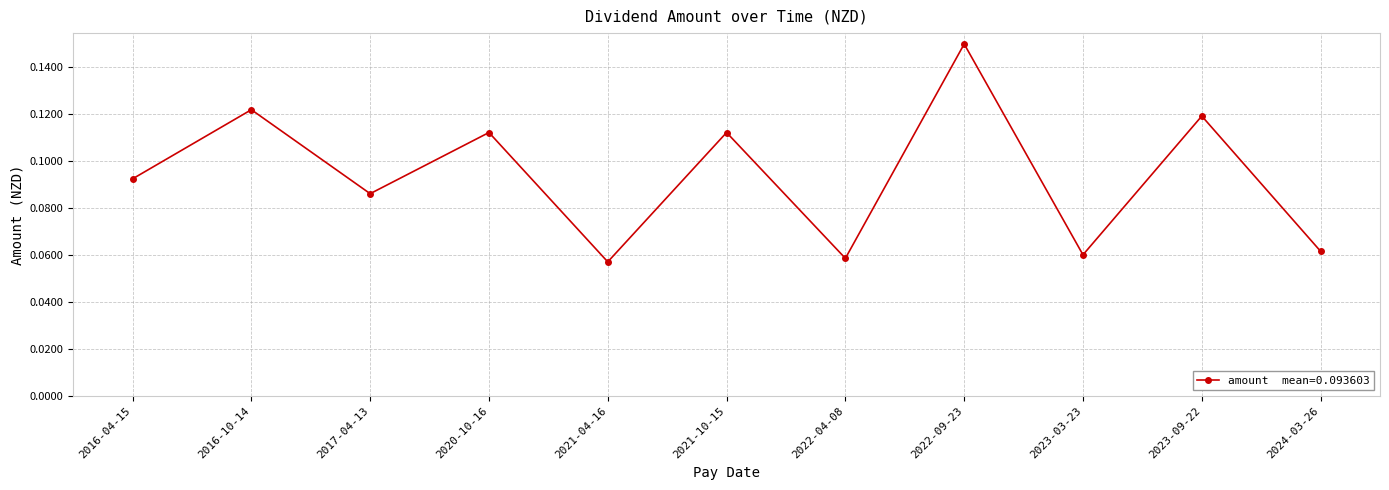

What is the sum of all values?

1.0